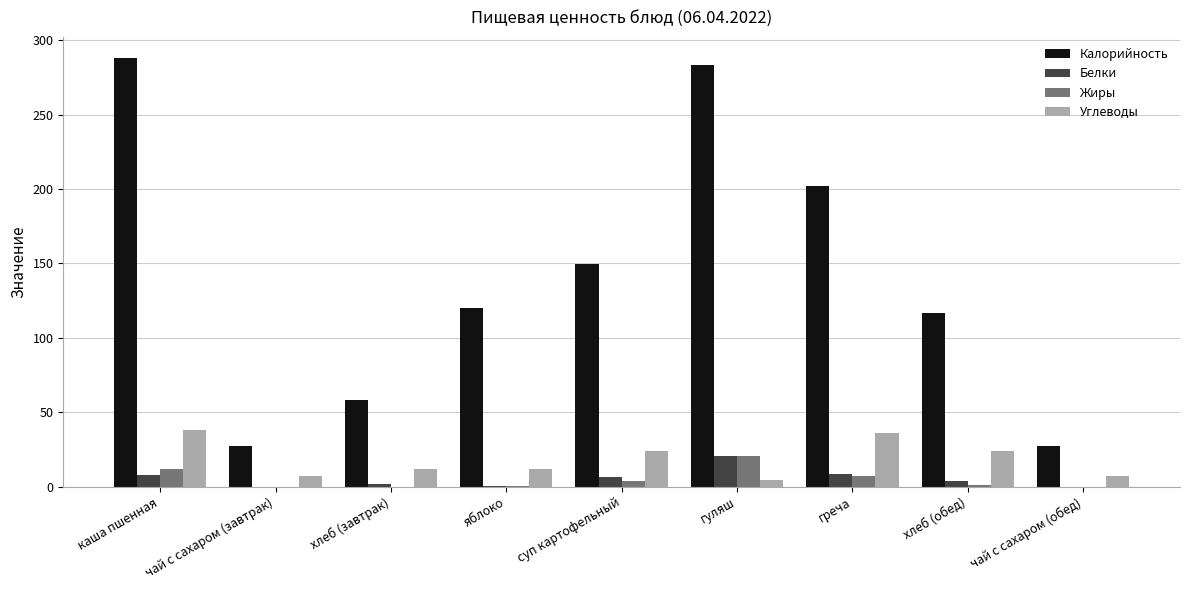

Which series has the largest total across all categories?

Калорийность